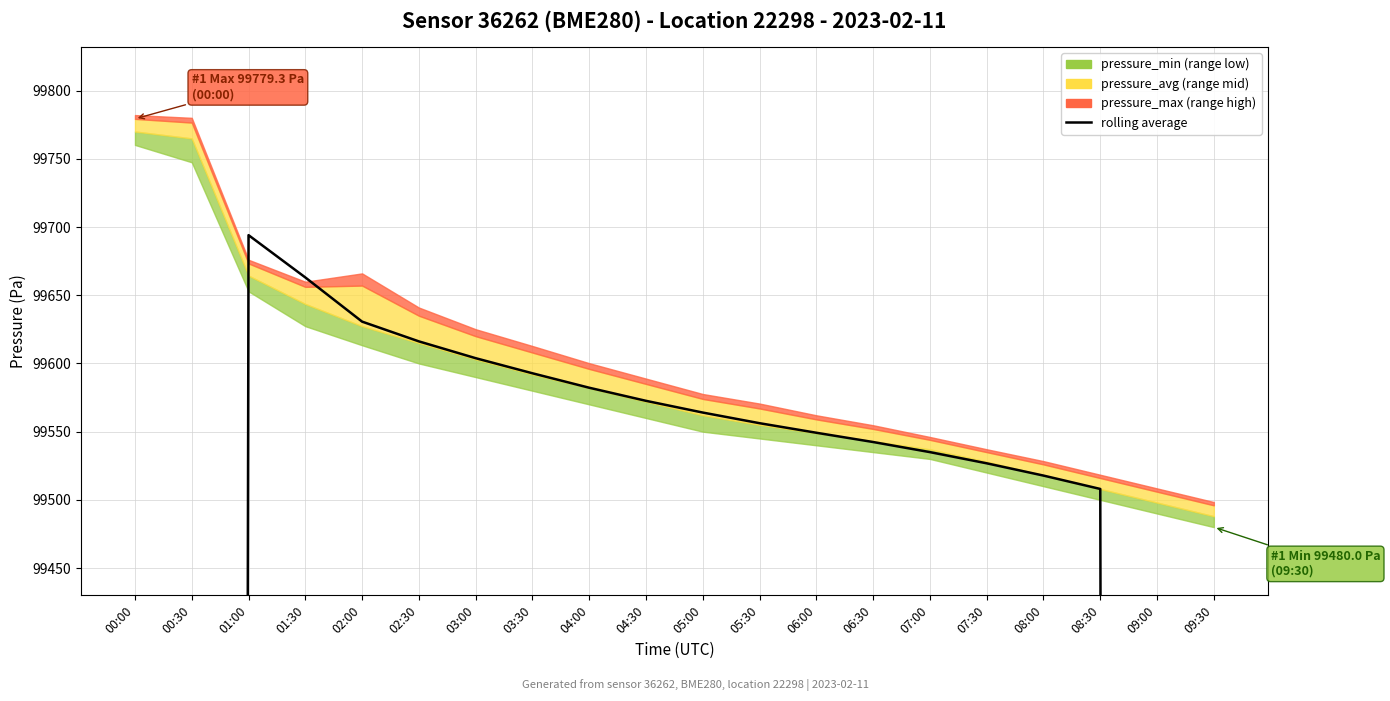

How many lines are shown in the chart?

1